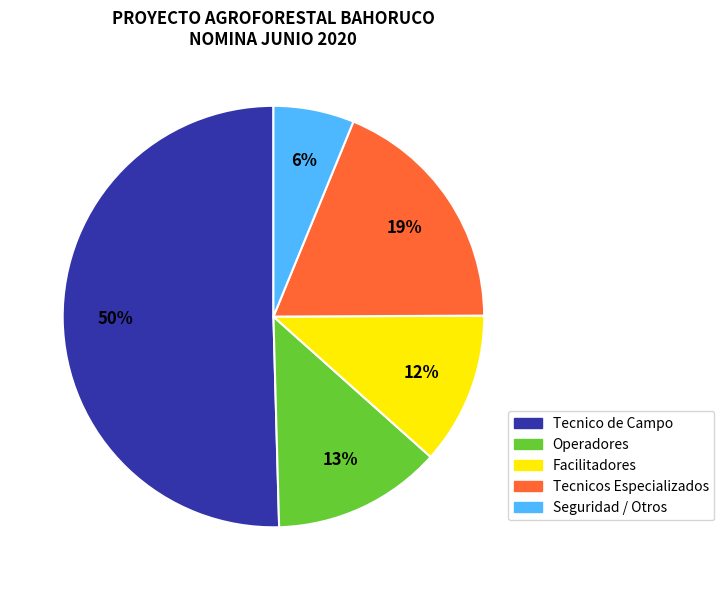

To the nearest percent, what is the average slice percentage?

20%